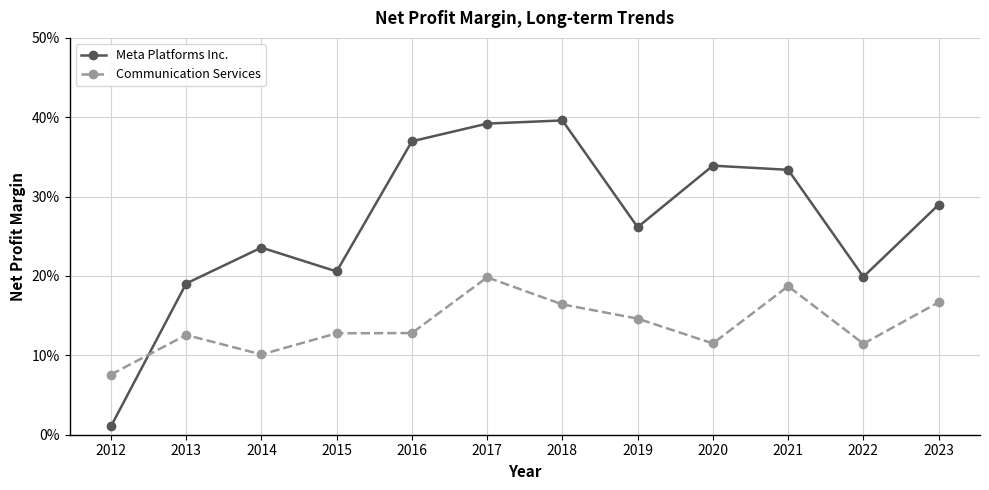

How many Communication Services values are between 0 and 1?

12